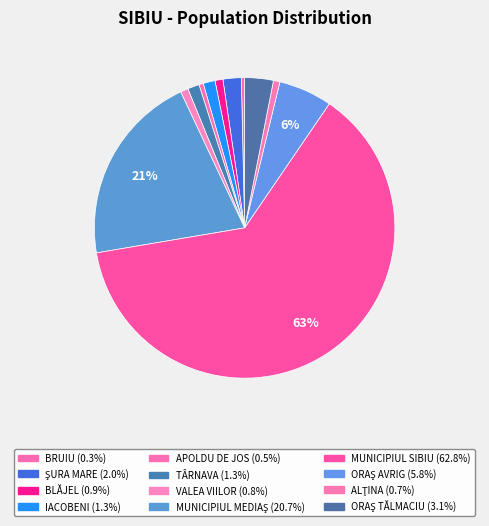

How many slices are in this pie chart?

12